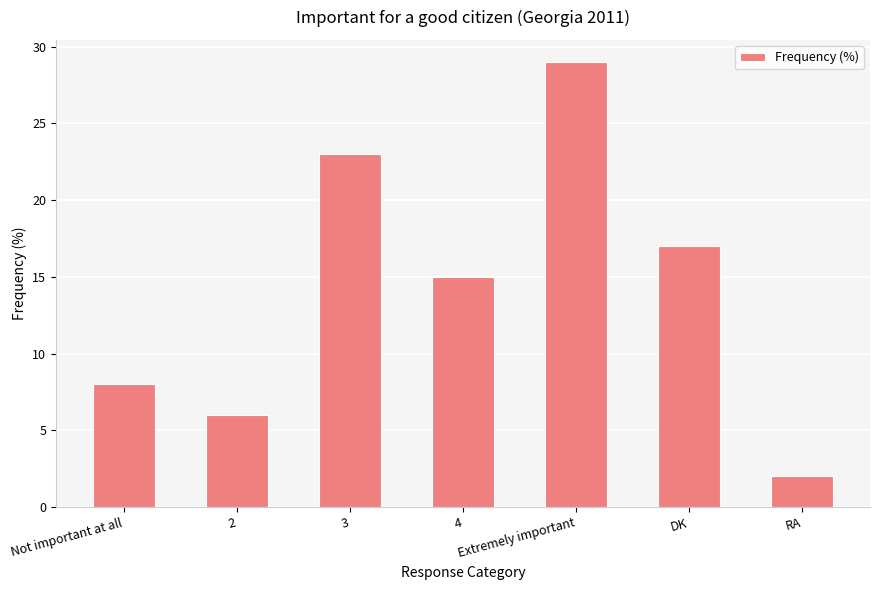

Count the number of data series in this chart.

1